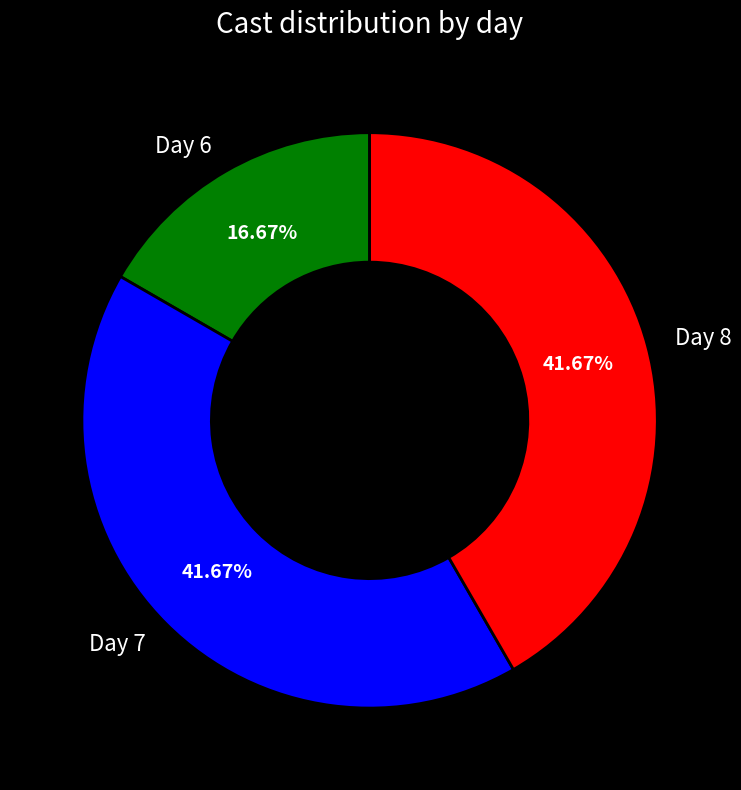

Which has a higher value, Day 6 or Day 8?

Day 8